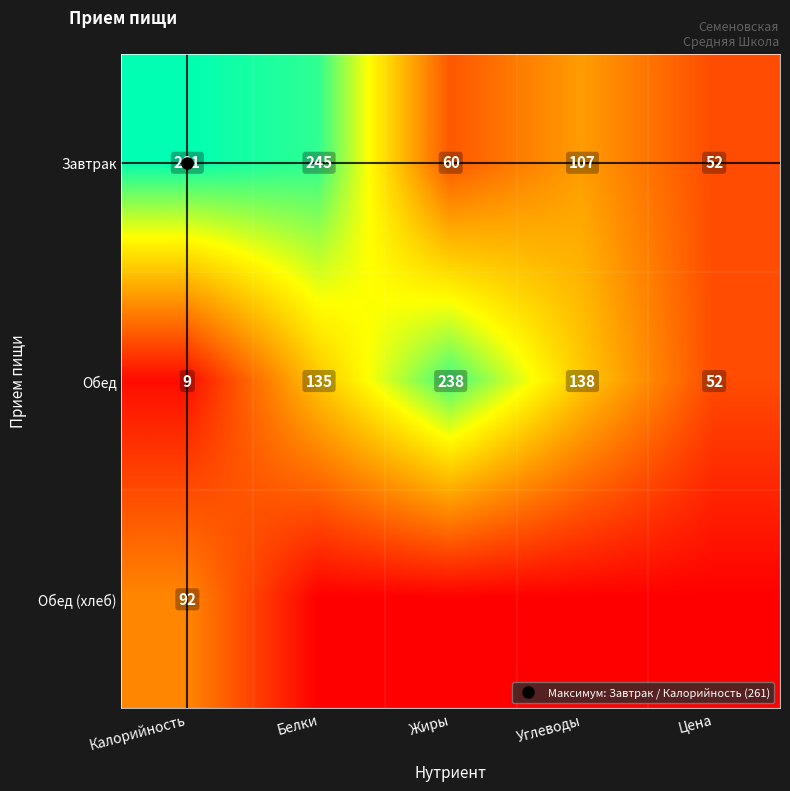

How many values in the Обед series exceed 135?

2